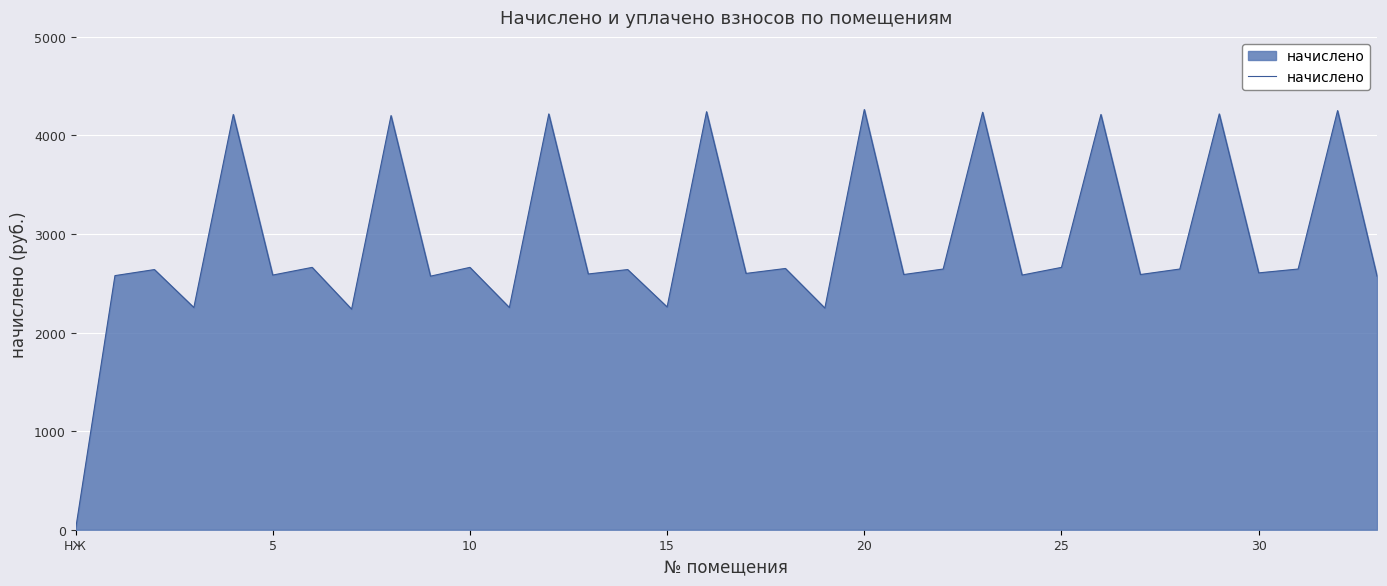

What is the sum of all values?

99028.3